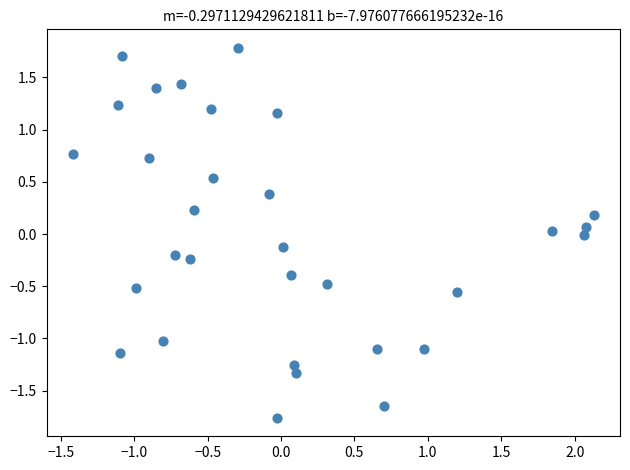

What is the range of Y values (max minus min)?

3.5